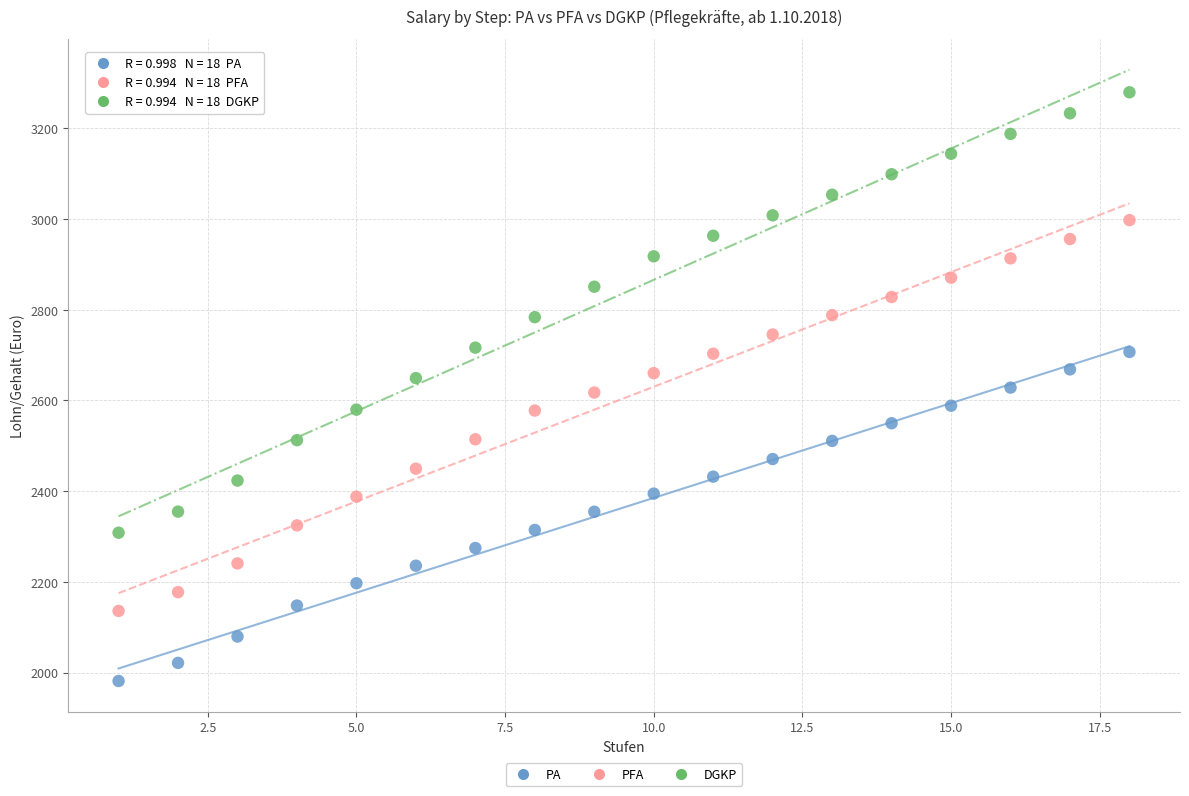

Which series contains the highest Y value?

DGKP